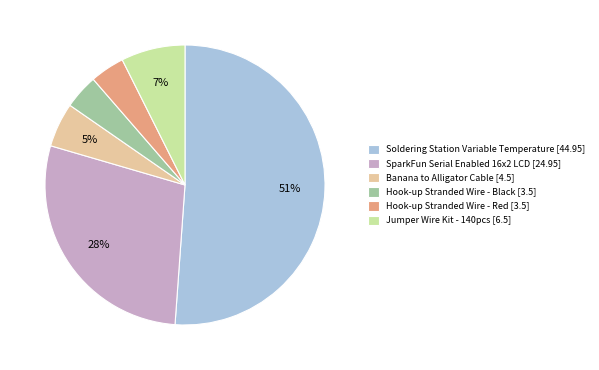

Between Soldering Station Variable Temperature [44.95] and Jumper Wire Kit - 140pcs [6.5], which is larger?

Soldering Station Variable Temperature [44.95]